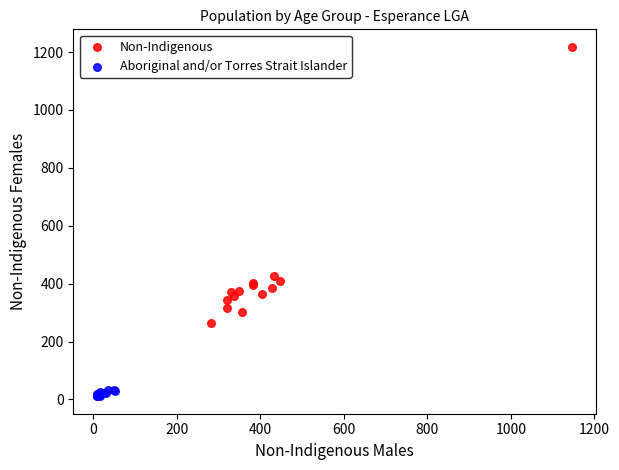

Which series has the largest Y range (max minus min)?

Non-Indigenous